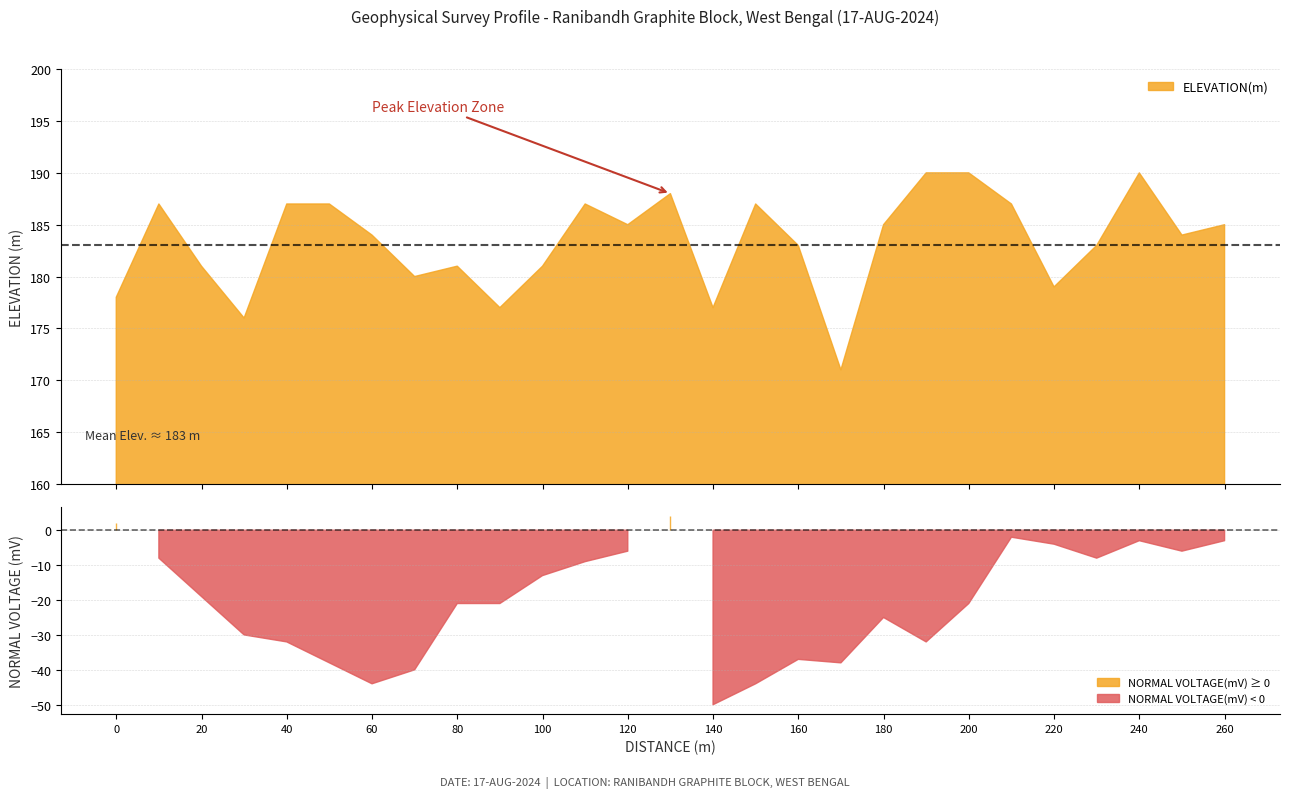

True or false: ELEVATION(m) and NORMAL VOLTAGE(mV) intersect in this chart.

False